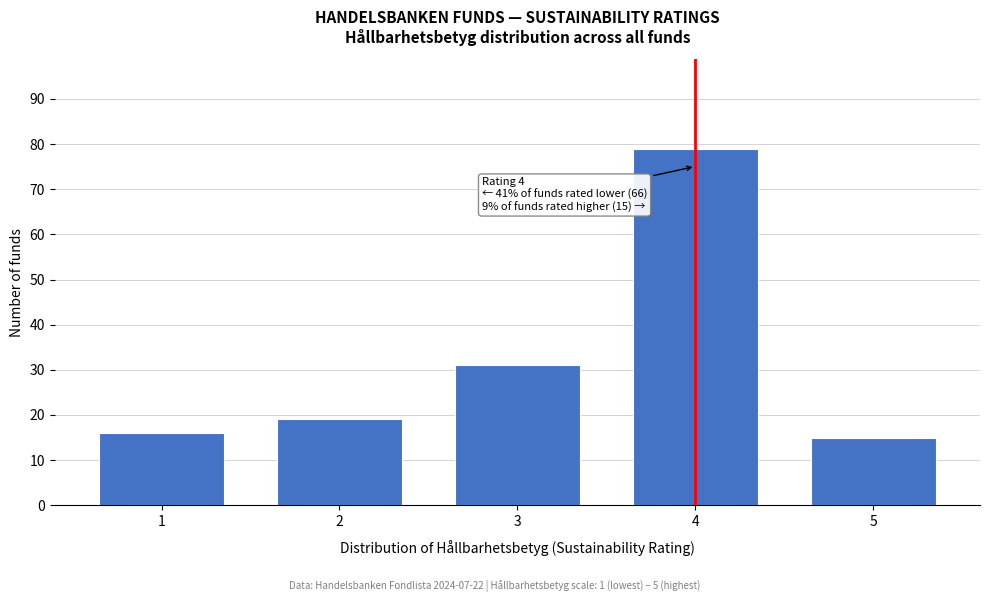

Reading left to right, transcribe all the data shown in this chart.

16	19	31	79	15